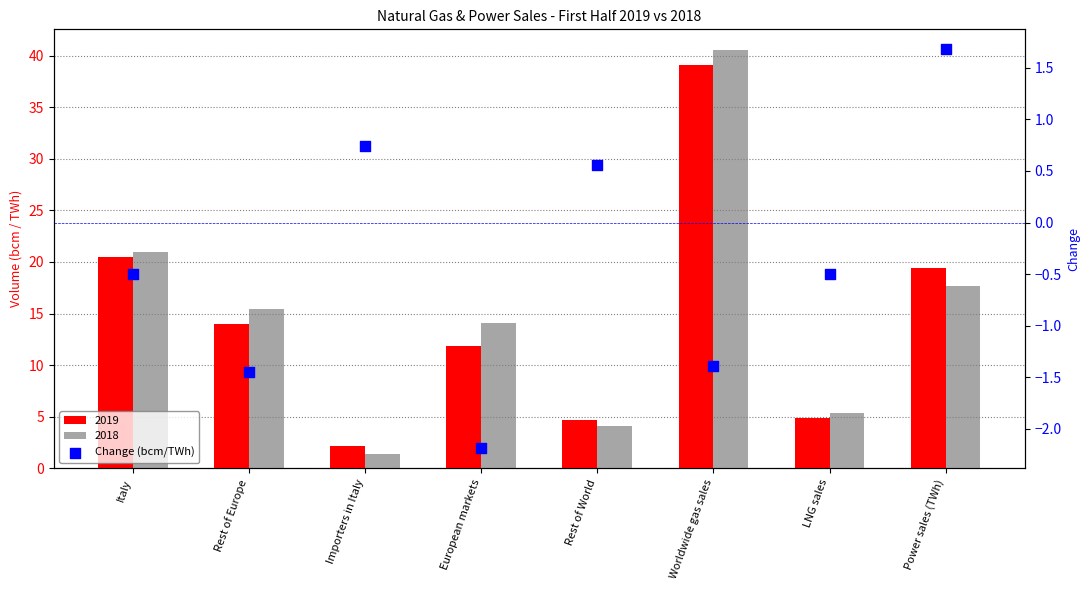

Which has a higher value, European markets or Italy?

Italy